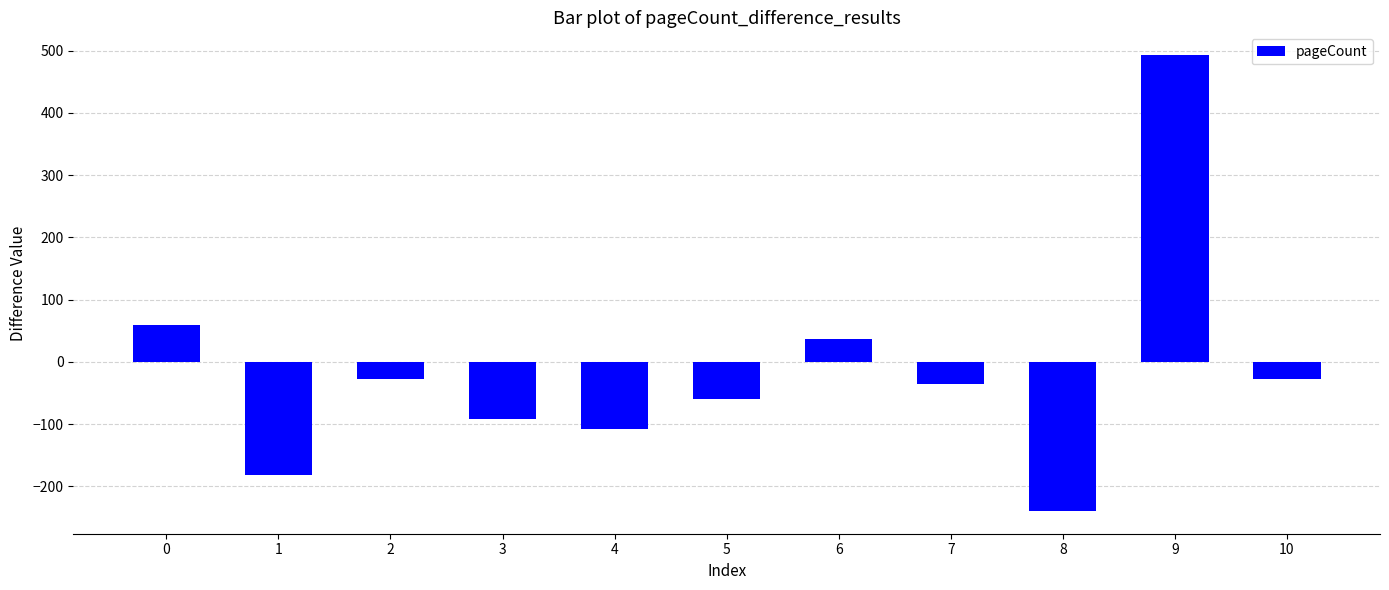

What is the difference between the maximum and minimum values?

732.0